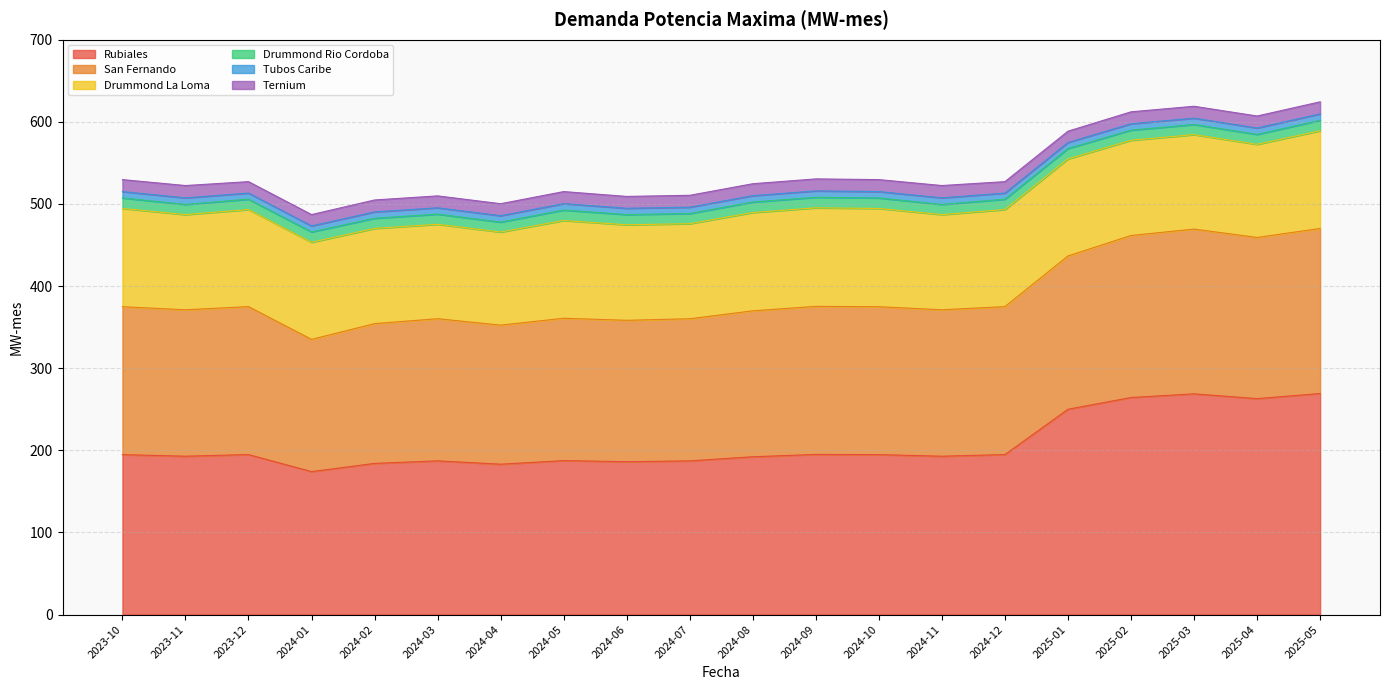

True or false: Ternium and Drummond La Loma cross at least once.

False